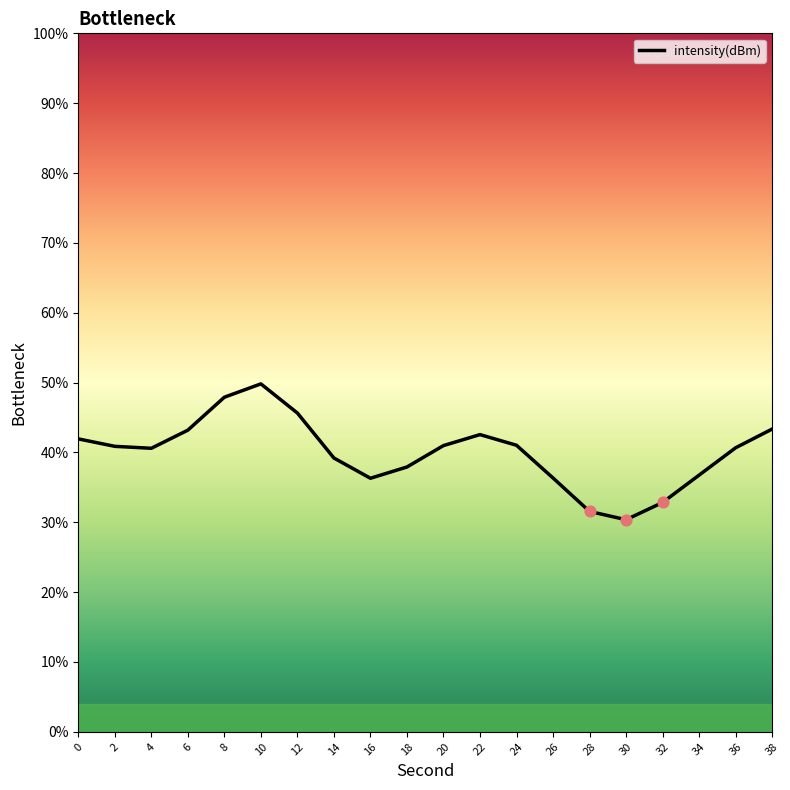

What is the ratio of the value at 2 to the value at 34?

1.1